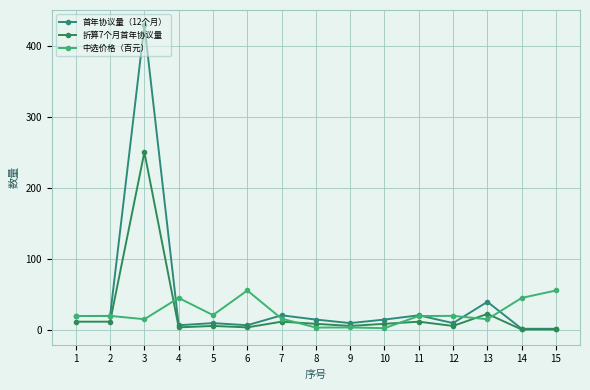

What is the maximum value shown in the chart?

430.0